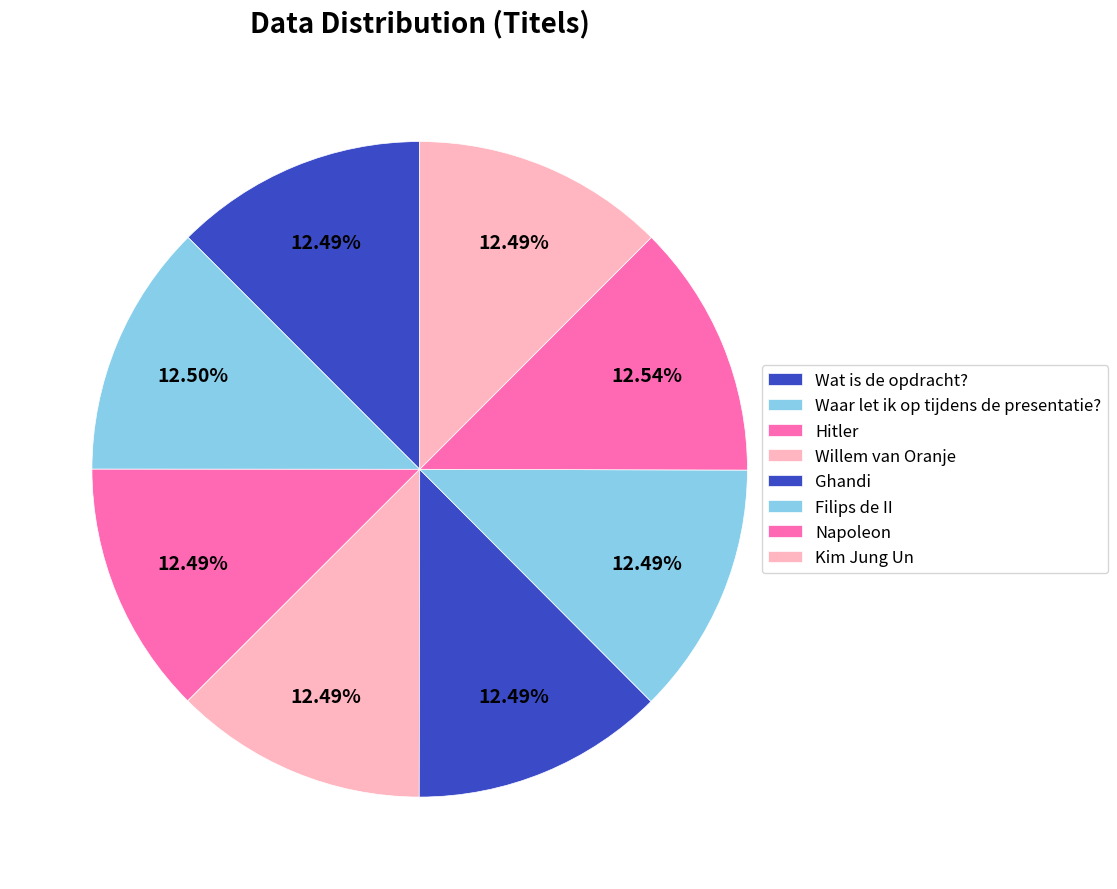

How many slices are in this pie chart?

8